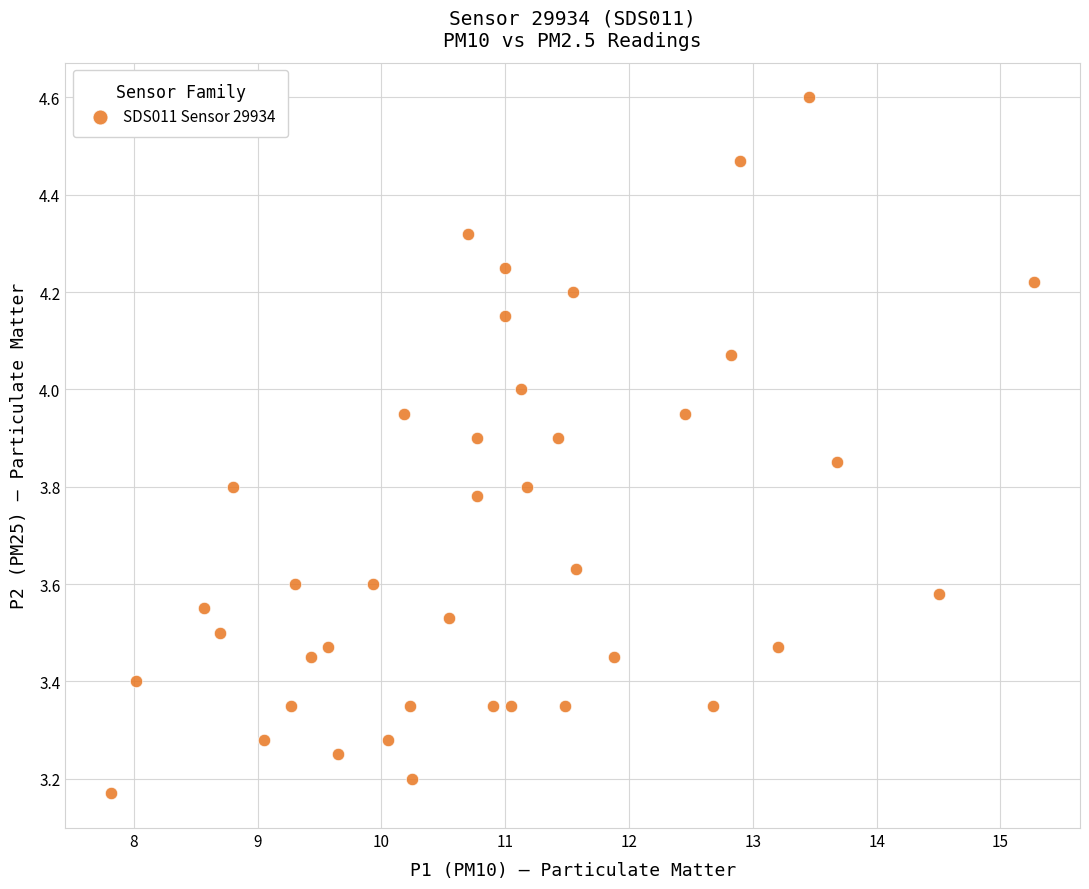

What is the range of Y values (max minus min)?

1.4